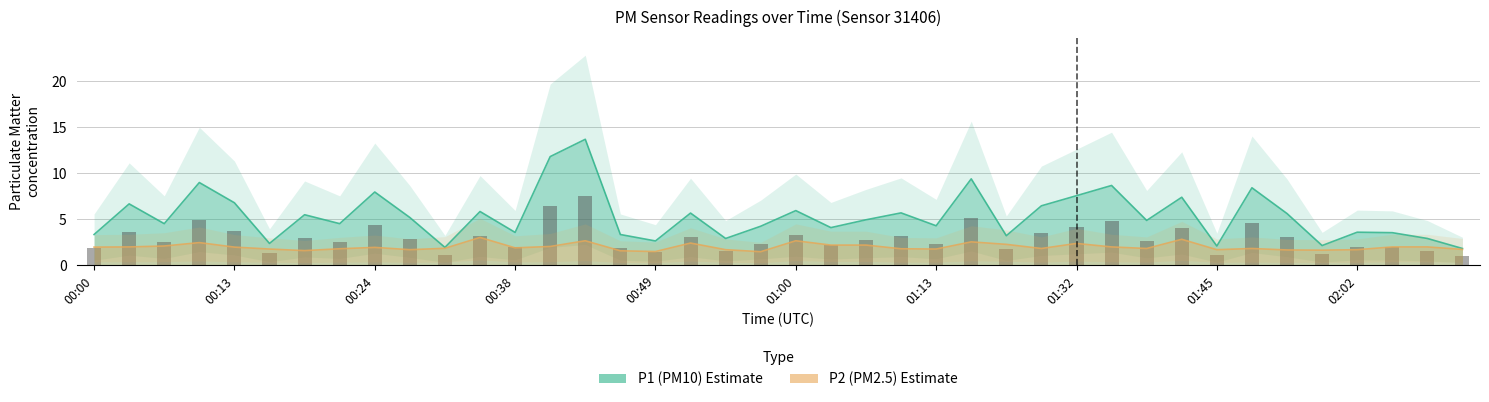

List the series in order of their peak value, lowest first.

P2, P1